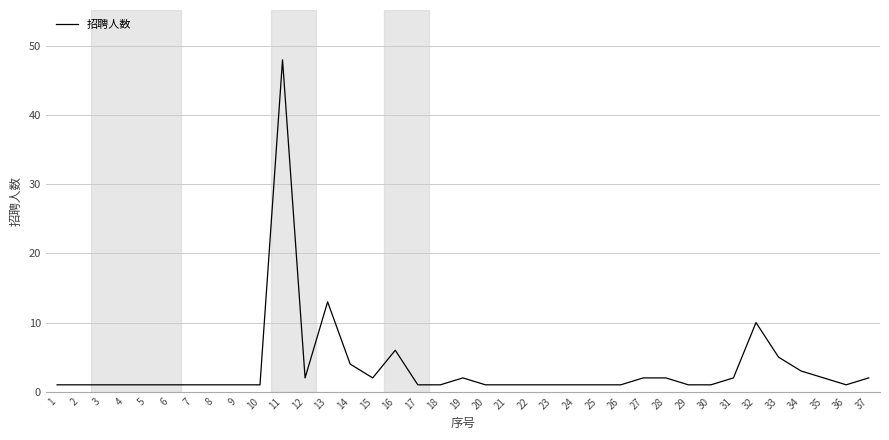

What is the sum of the values at 20 and 6?

2